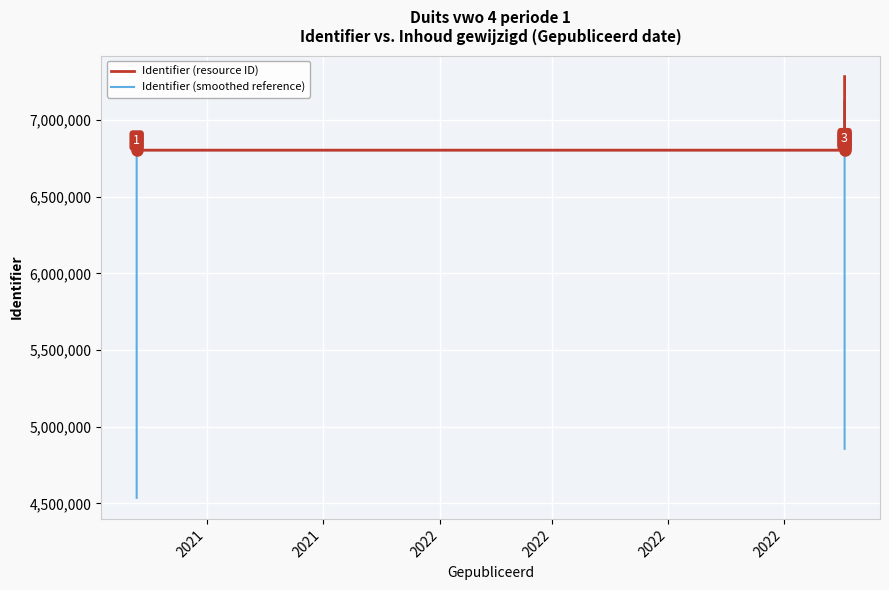

Does the chart display data point markers on the line(s)?

No